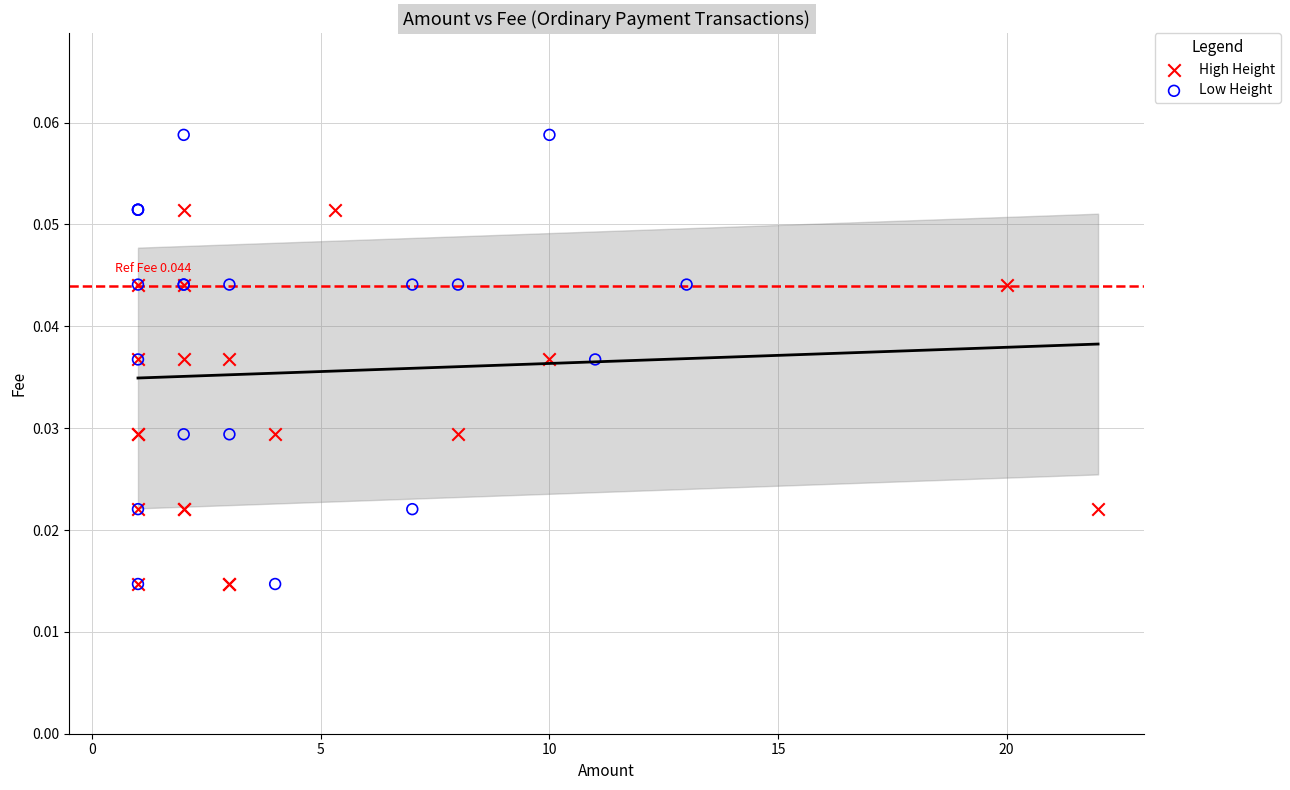

Which series reaches the maximum Y coordinate?

Low Height